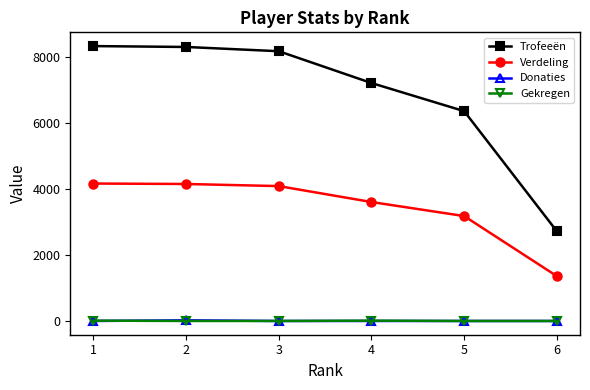

What are all the series names shown in the legend?

Trofeeën, Verdeling, Donaties, Gekregen